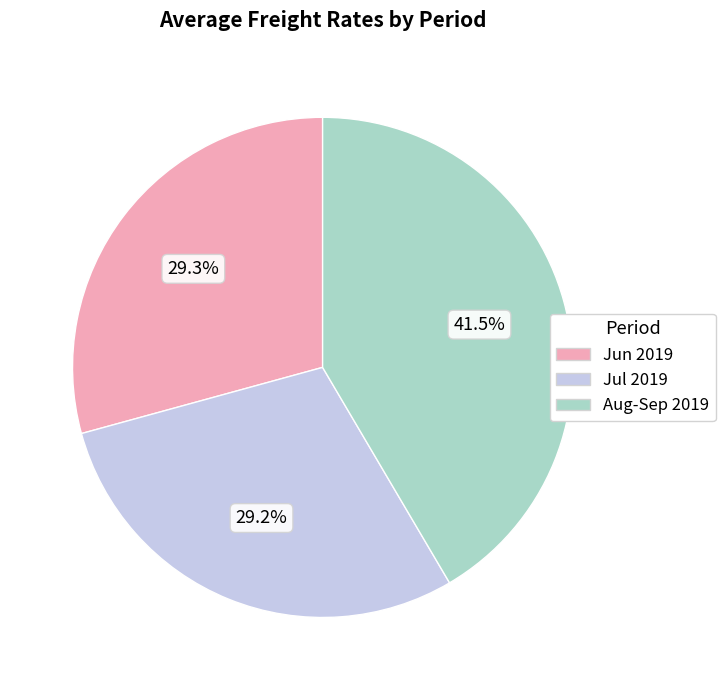

Between Jun 2019 and Aug-Sep 2019, which is larger?

Aug-Sep 2019